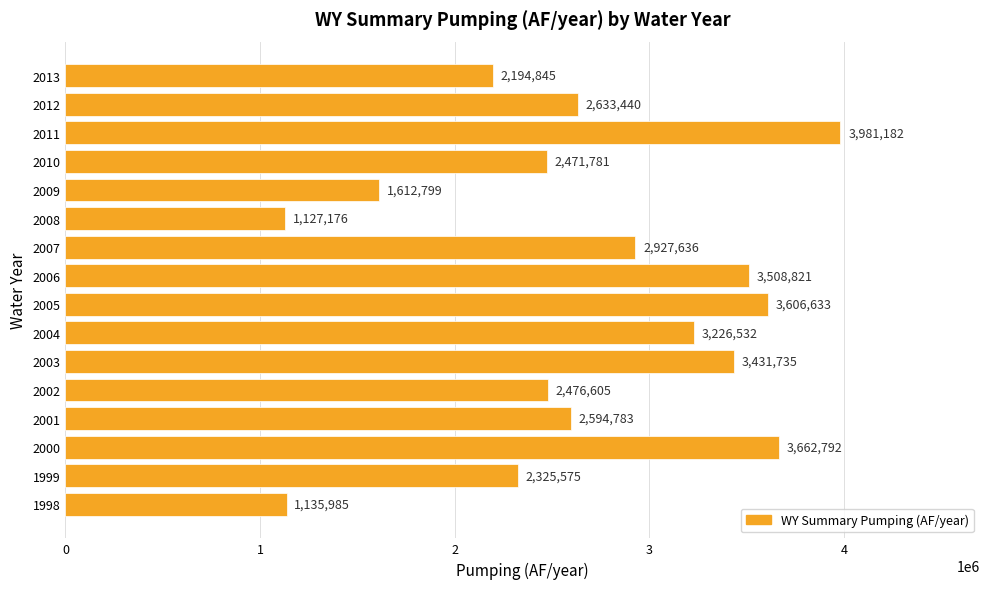

Rank the categories by value from lowest to highest.

2008, 1998, 2009, 2013, 1999, 2010, 2002, 2001, 2012, 2007, 2004, 2003, 2006, 2005, 2000, 2011